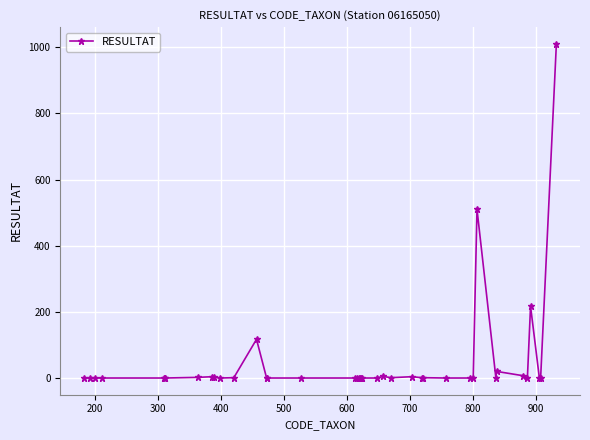

What is the value of the 9th point from the left?

4